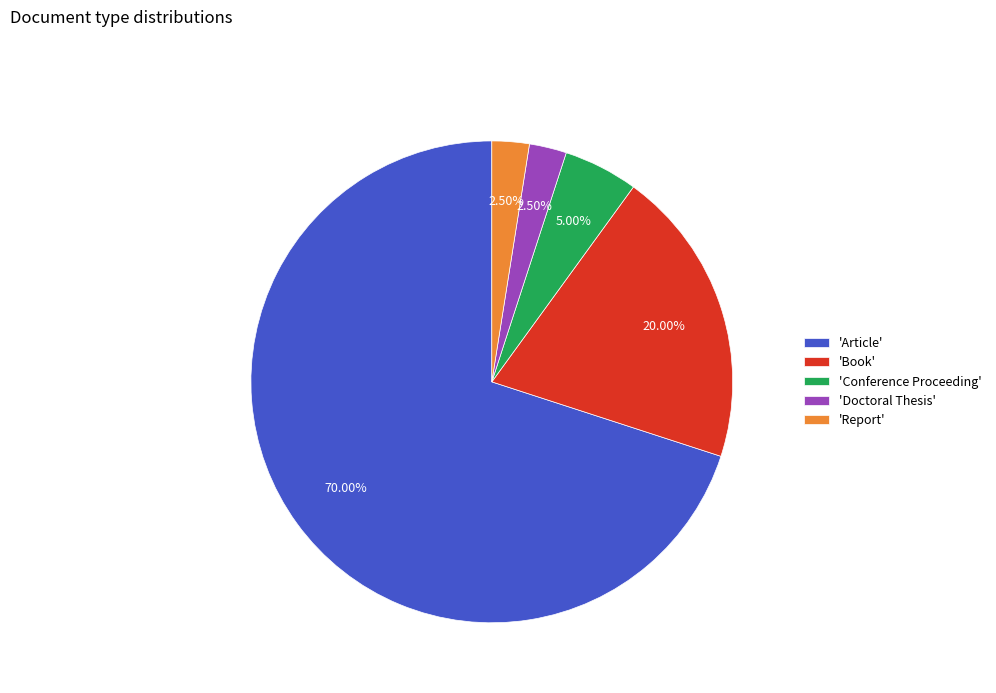

Count the number of slices in the pie.

5